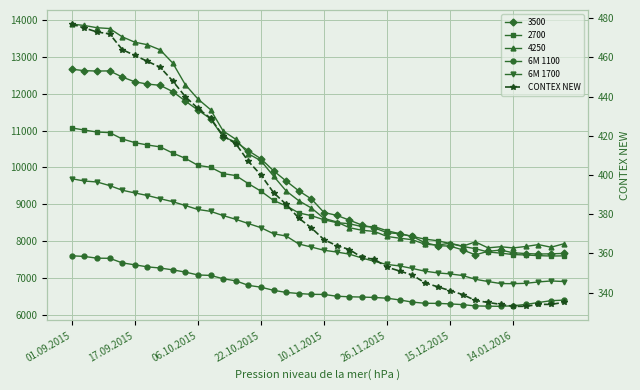

What is the maximum value for 6M 1100?

7610